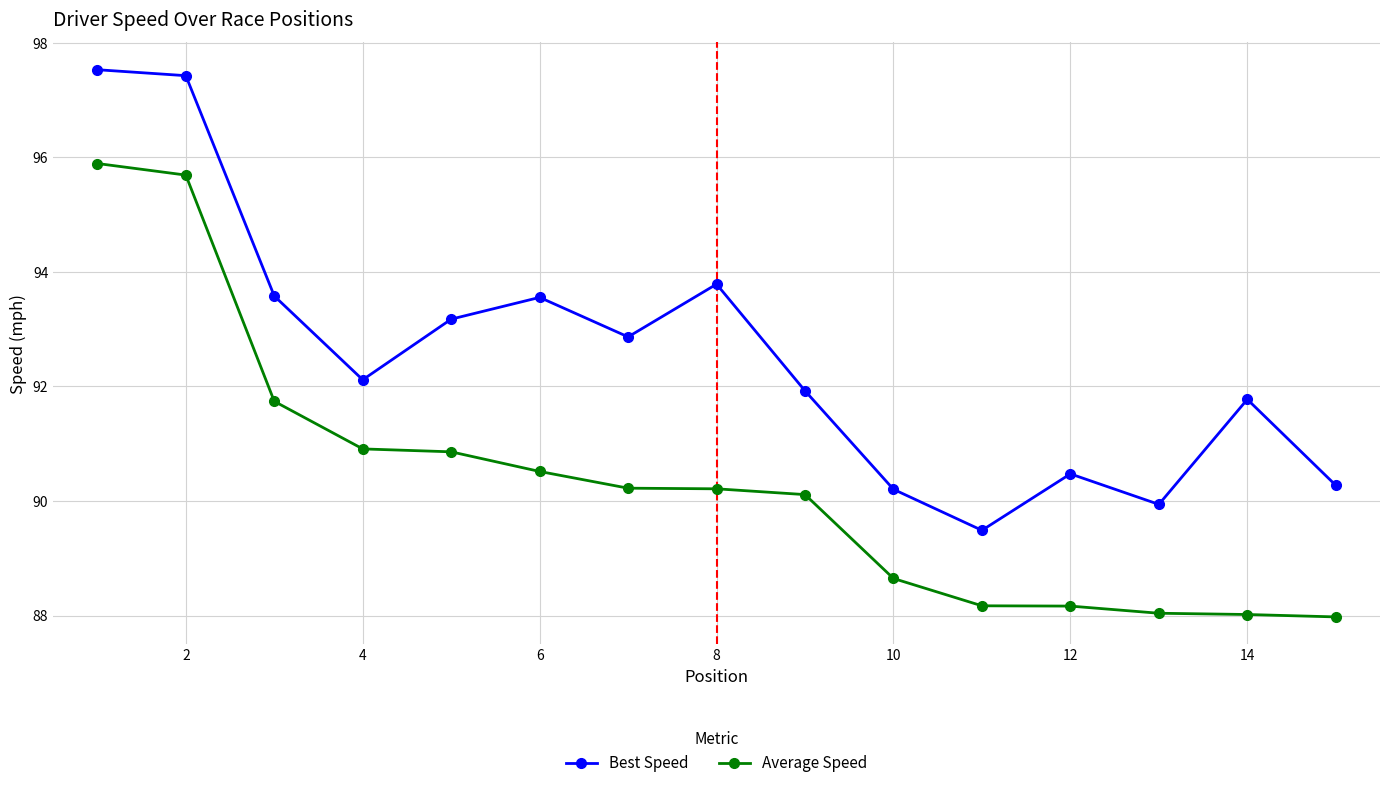

True or false: Best Speed has more than 0 points higher than both neighbors.

True